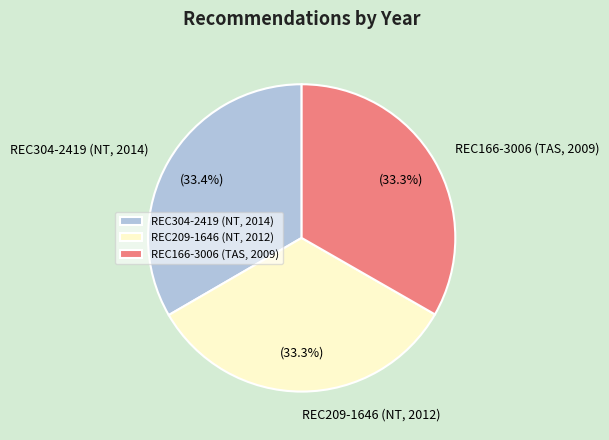

Is there a majority slice in this chart?

No